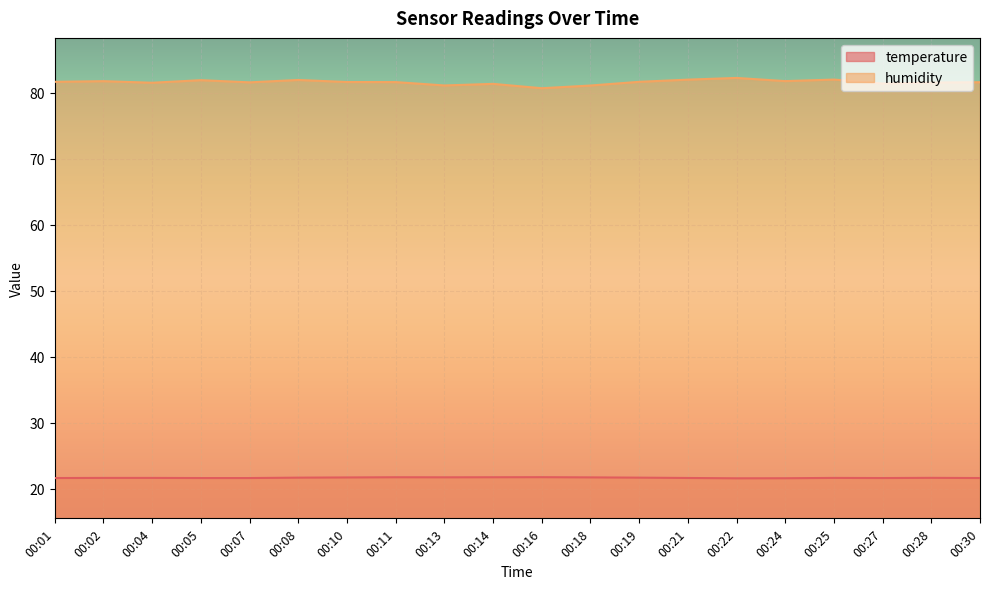

Rank the categories by humidity value from highest to lowest.

00:22, 00:25, 00:21, 00:08, 00:05, 00:24, 00:02, 00:01, 00:19, 00:10, 00:11, 00:30, 00:07, 00:28, 00:04, 00:27, 00:14, 00:13, 00:18, 00:16